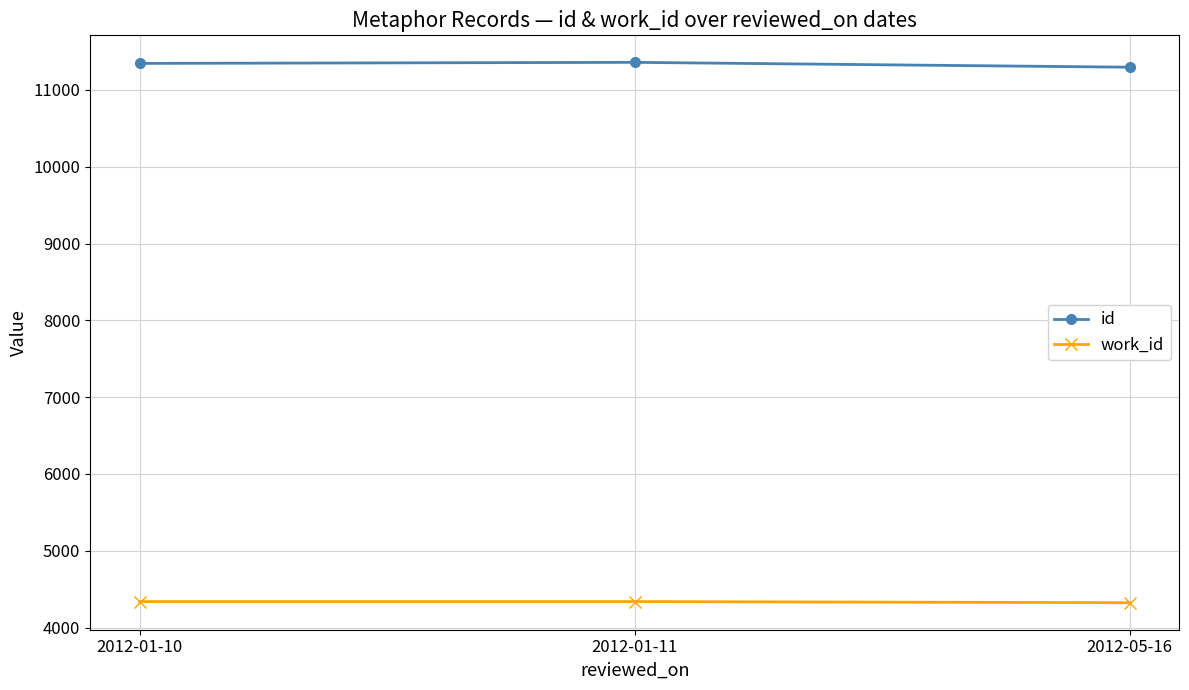

List the series in order of their overall mean, highest first.

id, work_id